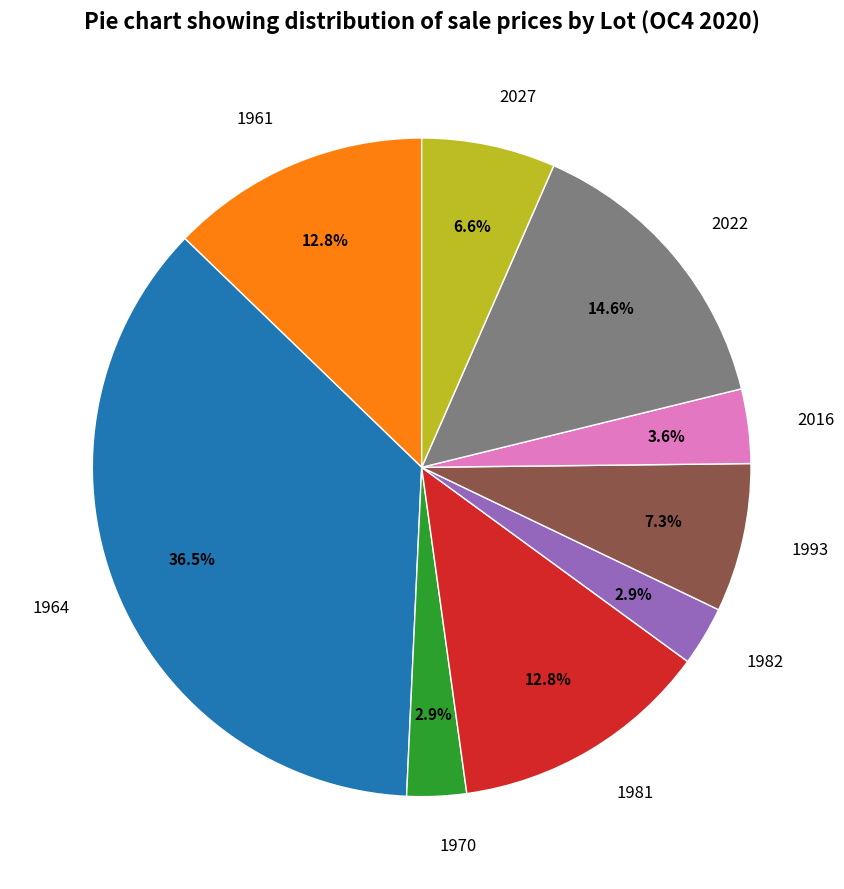

What is the ratio of the value at 1982 to the value at 2016?

0.8